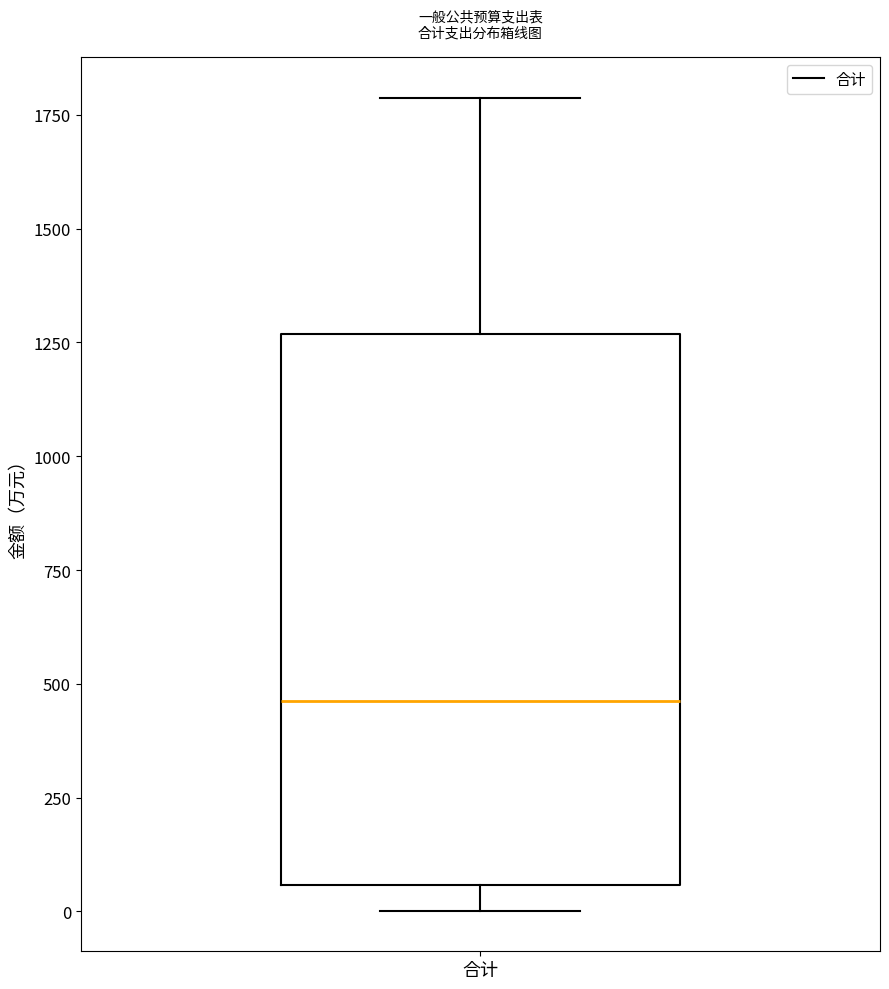

Transcribe this box plot: give where the median line is, the range the box spans, and where the two whiskers end, as read against the y-axis. The values are not printed on the chart, so give them approximately, as read against the axis.

median 450, box 50 to 1250, whiskers 0 to 1800